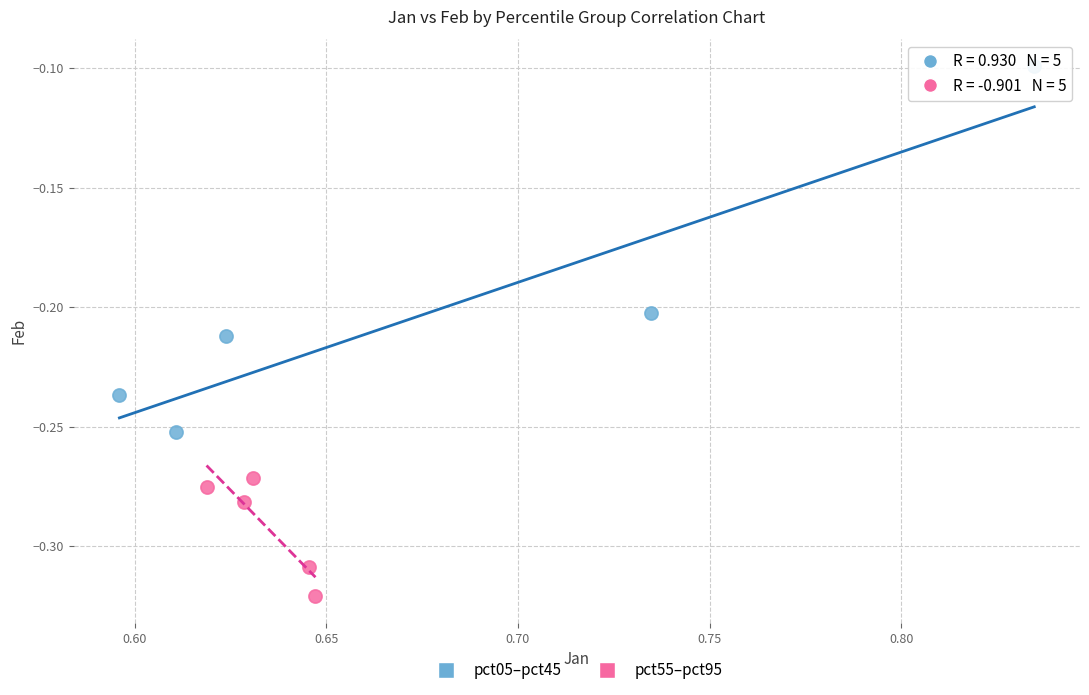

Which series contains the highest Y value?

pct05–pct45